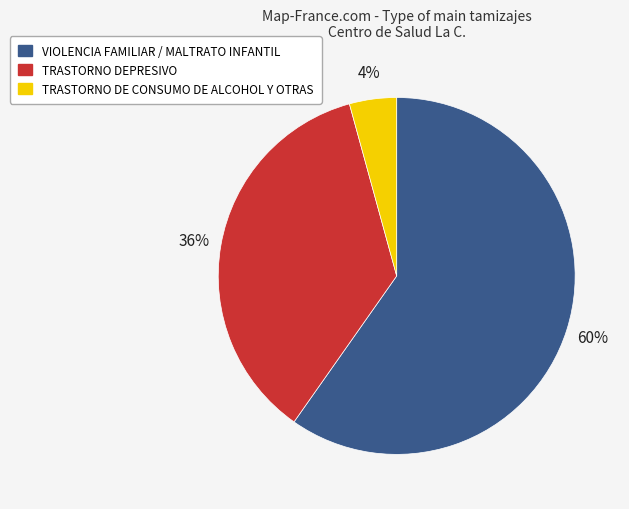

Is it true that TRASTORNO DEPRESIVO is 36% of the pie?

True